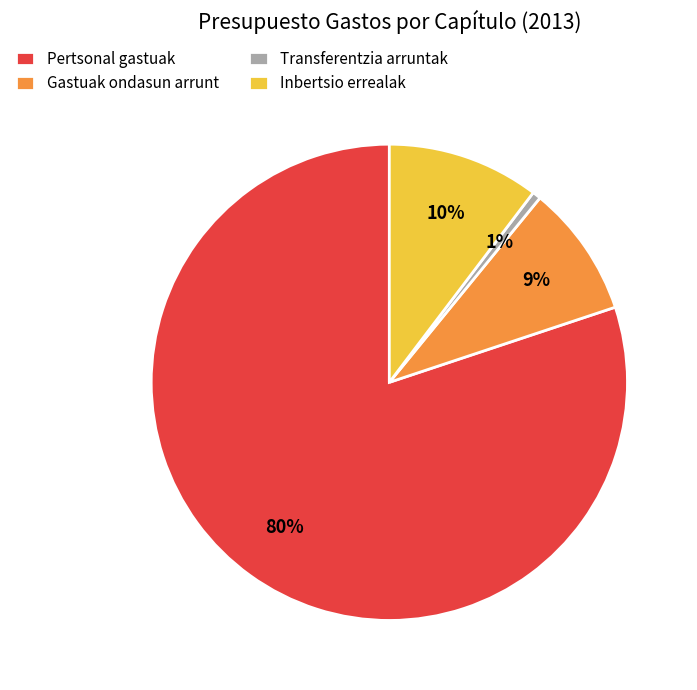

Is the sum of Transferentzia arruntak and Inbertsio errealak greater than half?

No